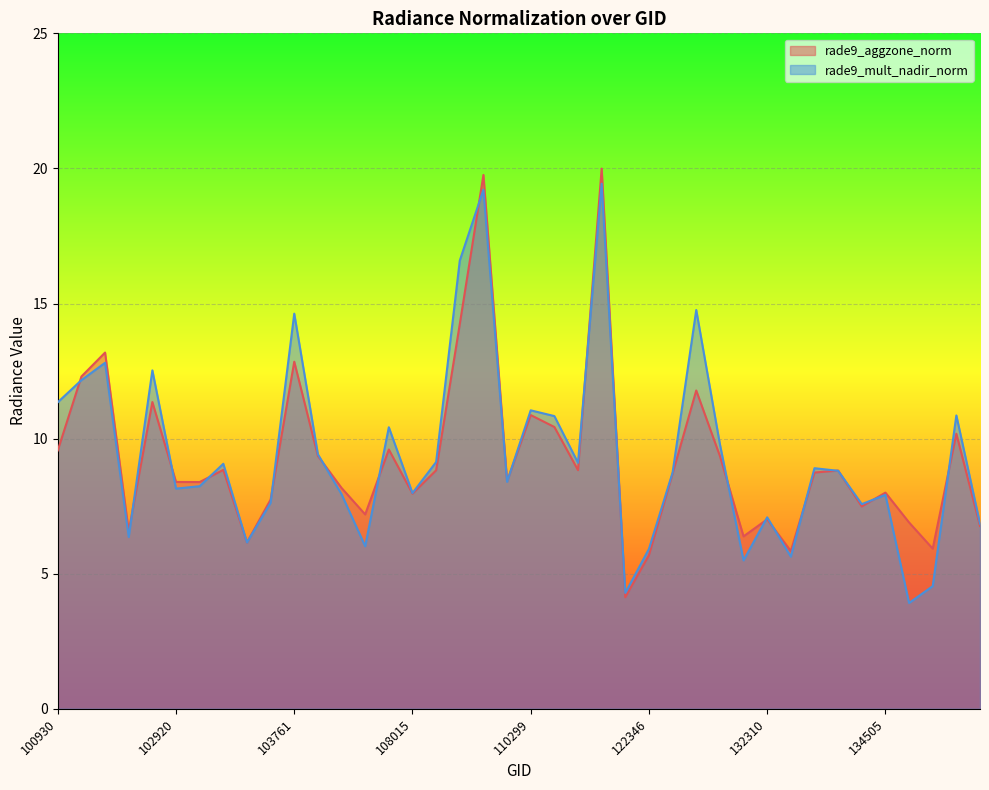

What is the difference between the second highest and second lowest values in the rade9_aggzone_norm series?

14.1